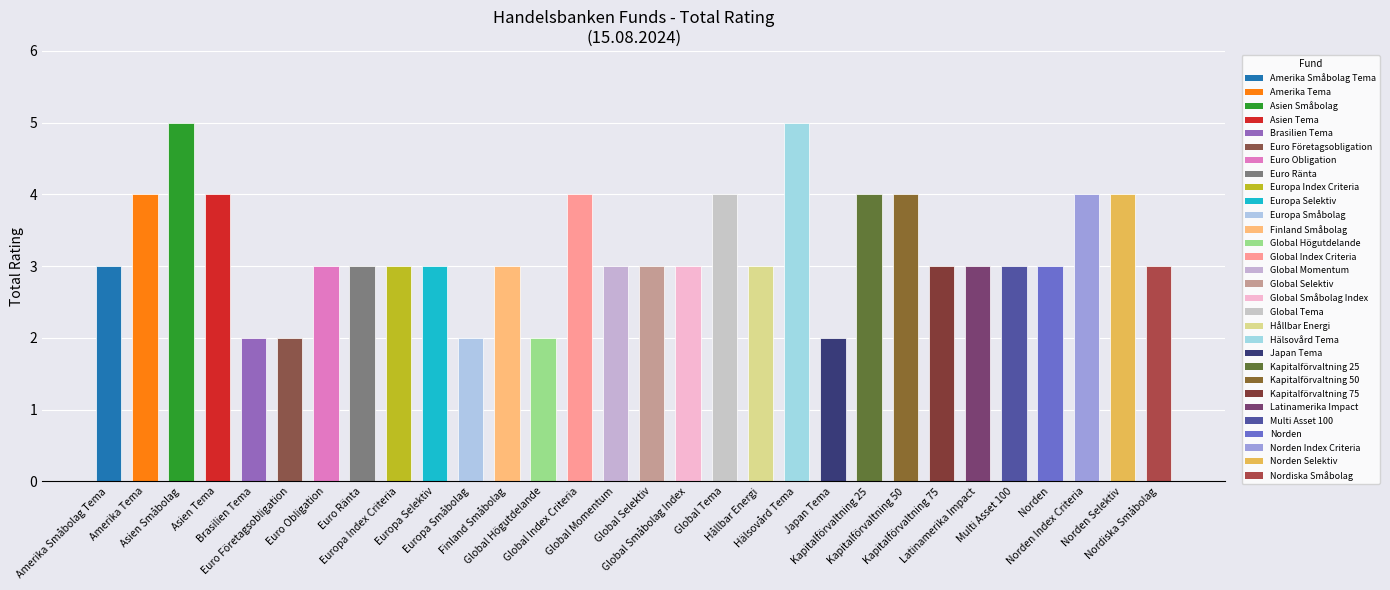

What is the maximum value shown in the chart?

5